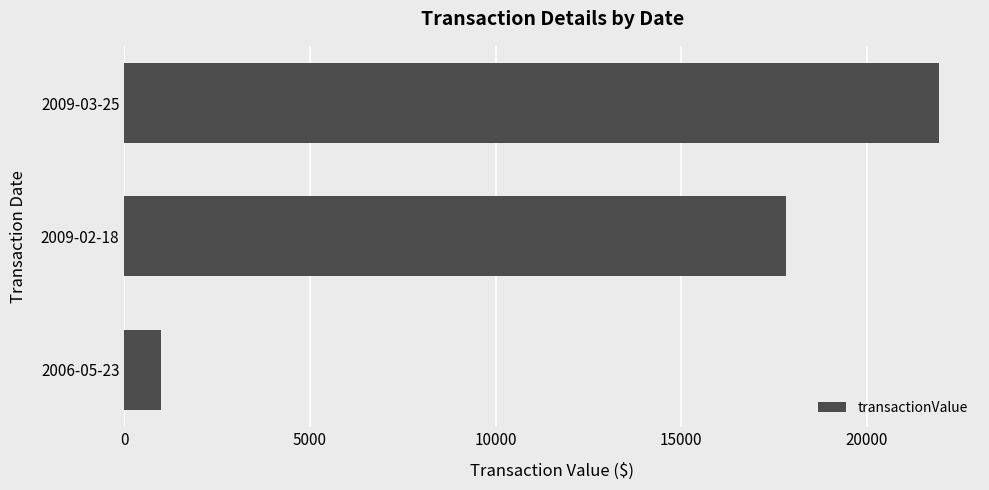

Does the chart contain stacked bars?

No